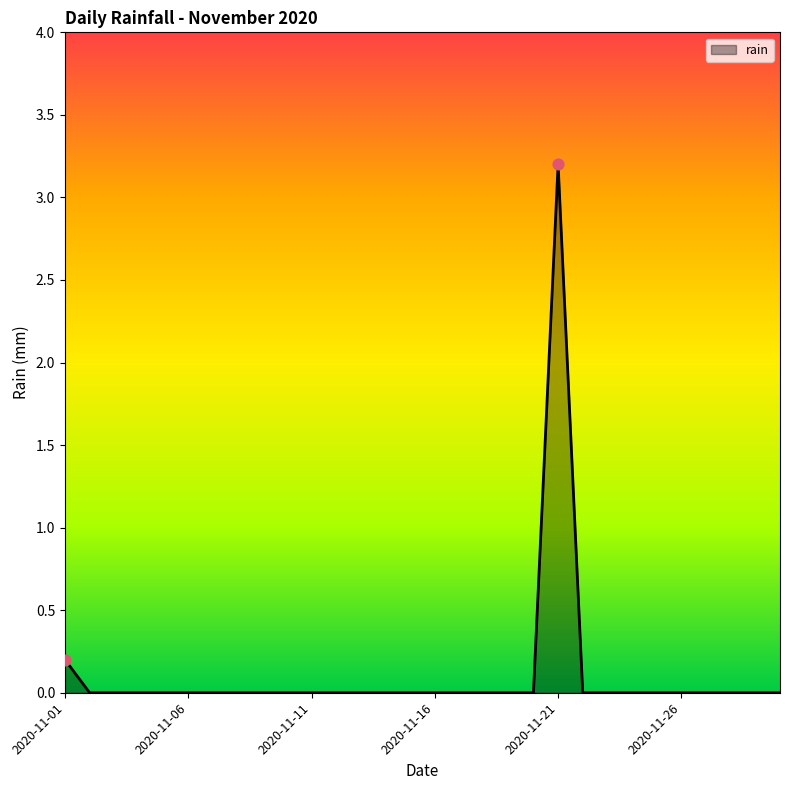

What is the greatest value displayed?

3.2